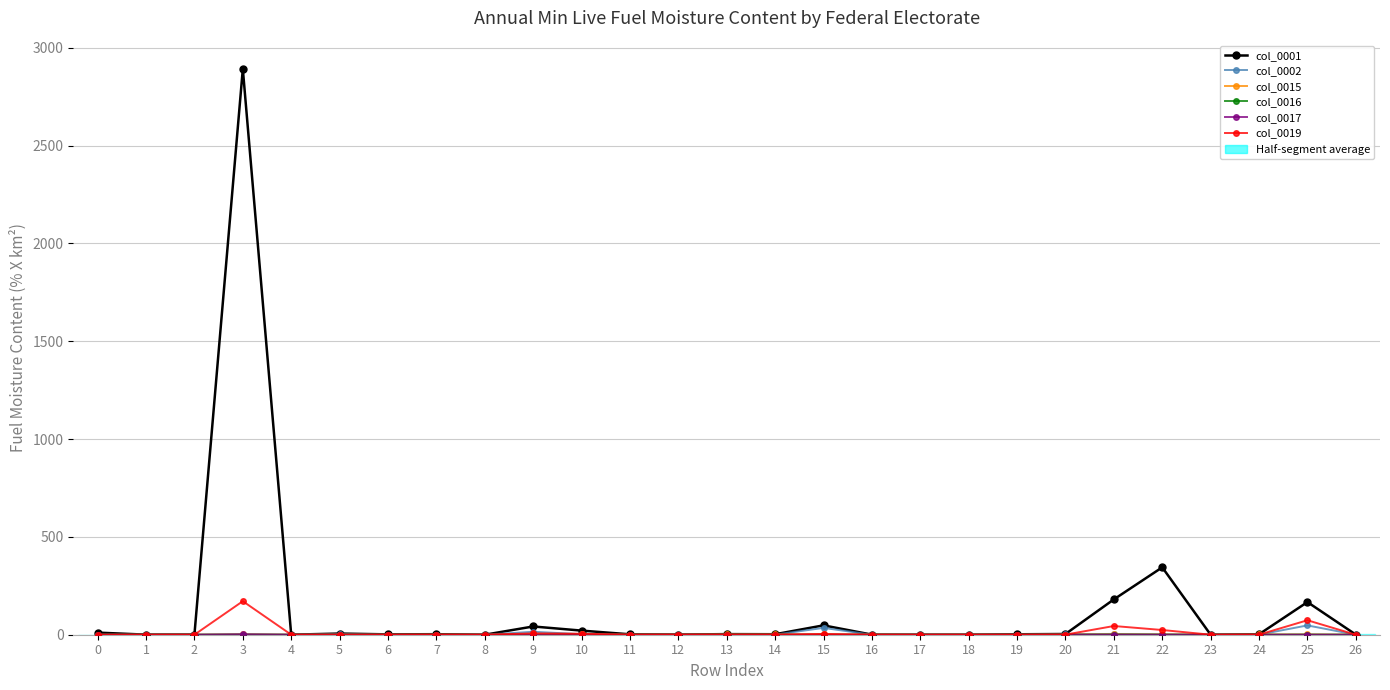

The value of col_0017 at 21 is 0.2. True or false?

False